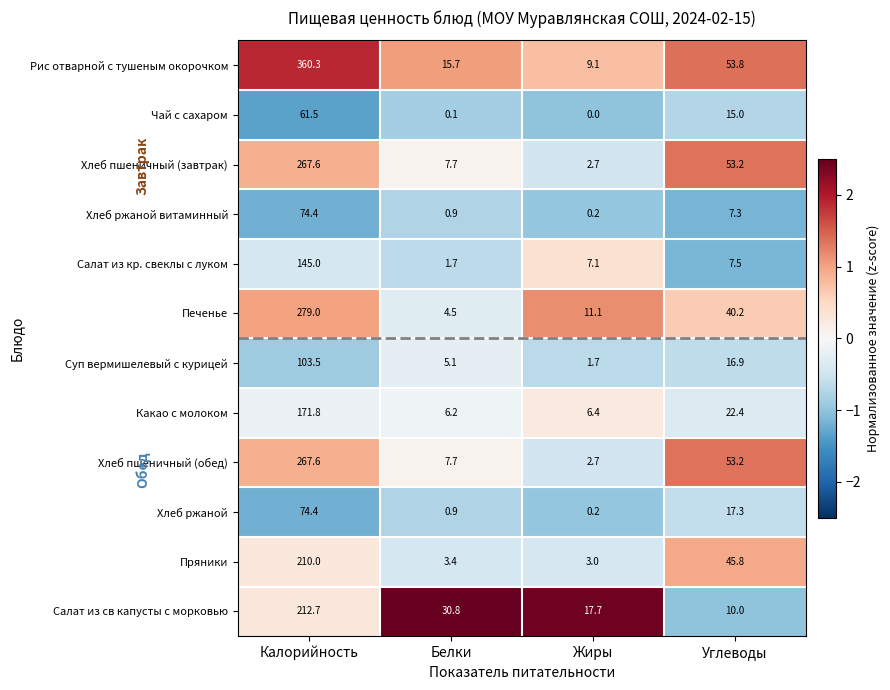

At how many categories does at least one series exceed 0?

4